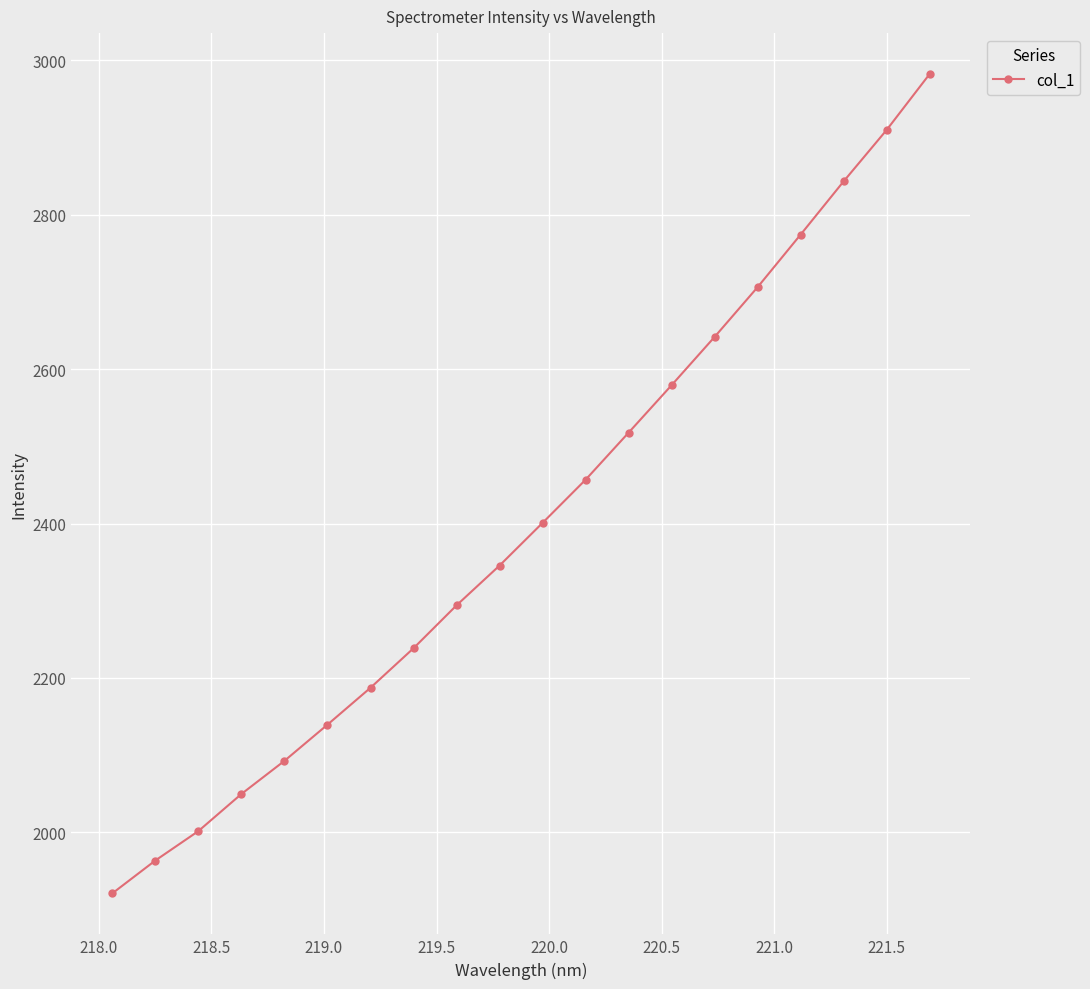

Count the number of categories in the chart.

20